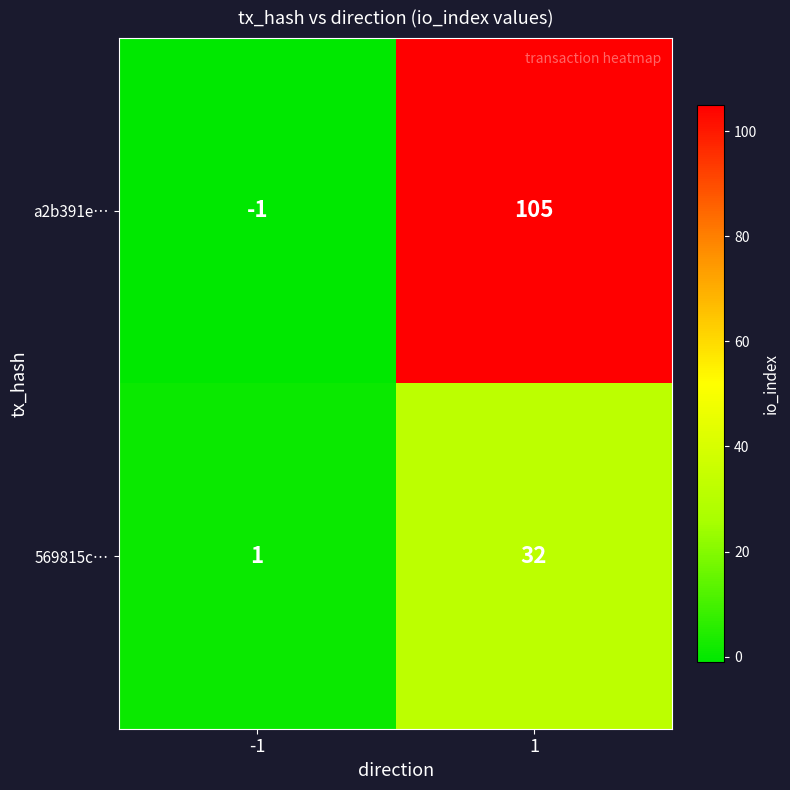

What is the greatest value displayed?

105